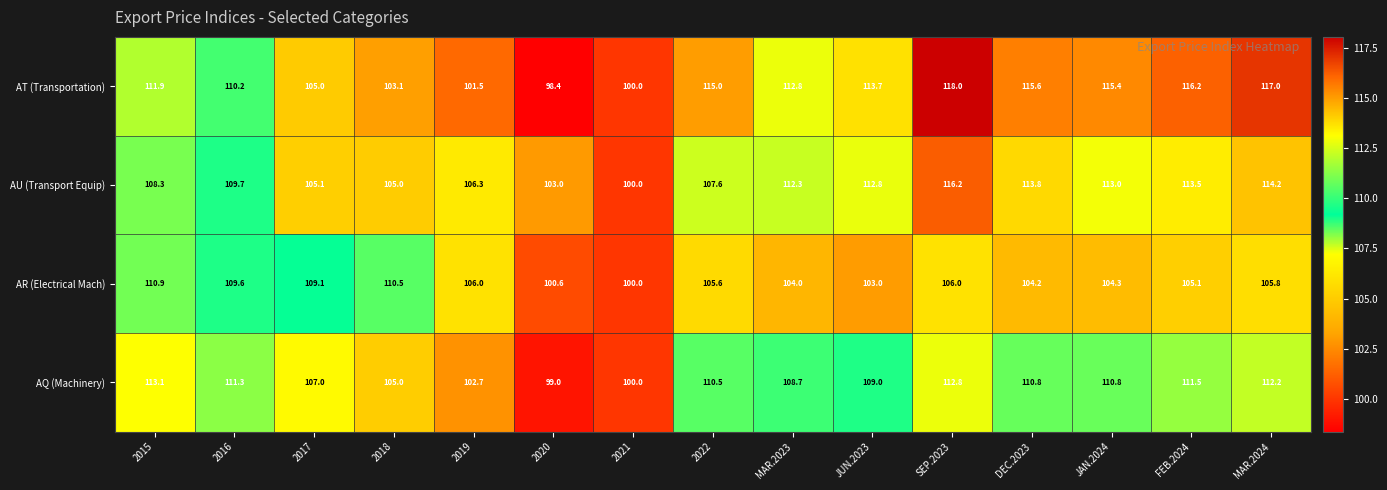

How many data points does each series have?

15